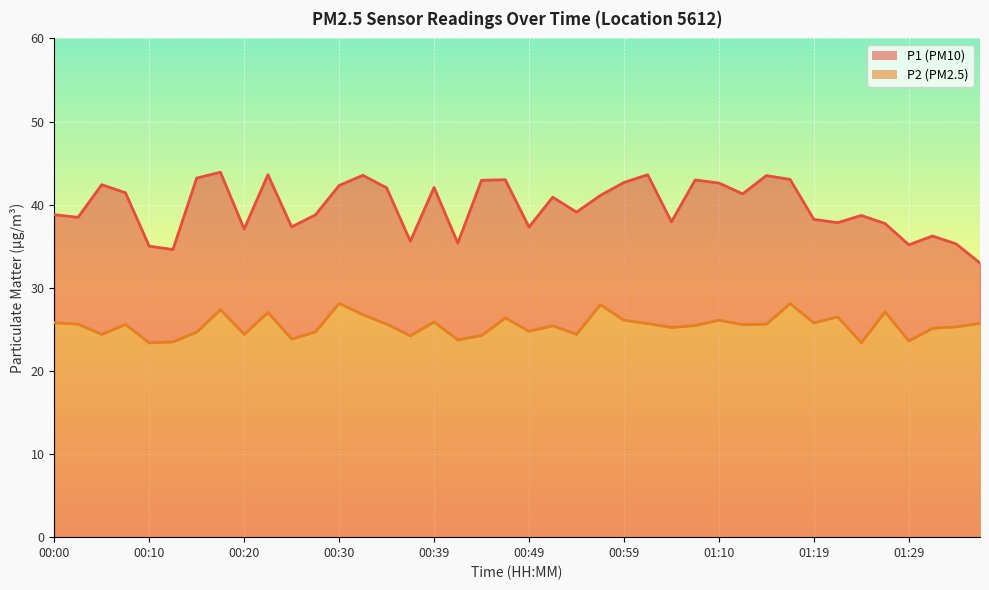

What position from the right is 00:54?

18